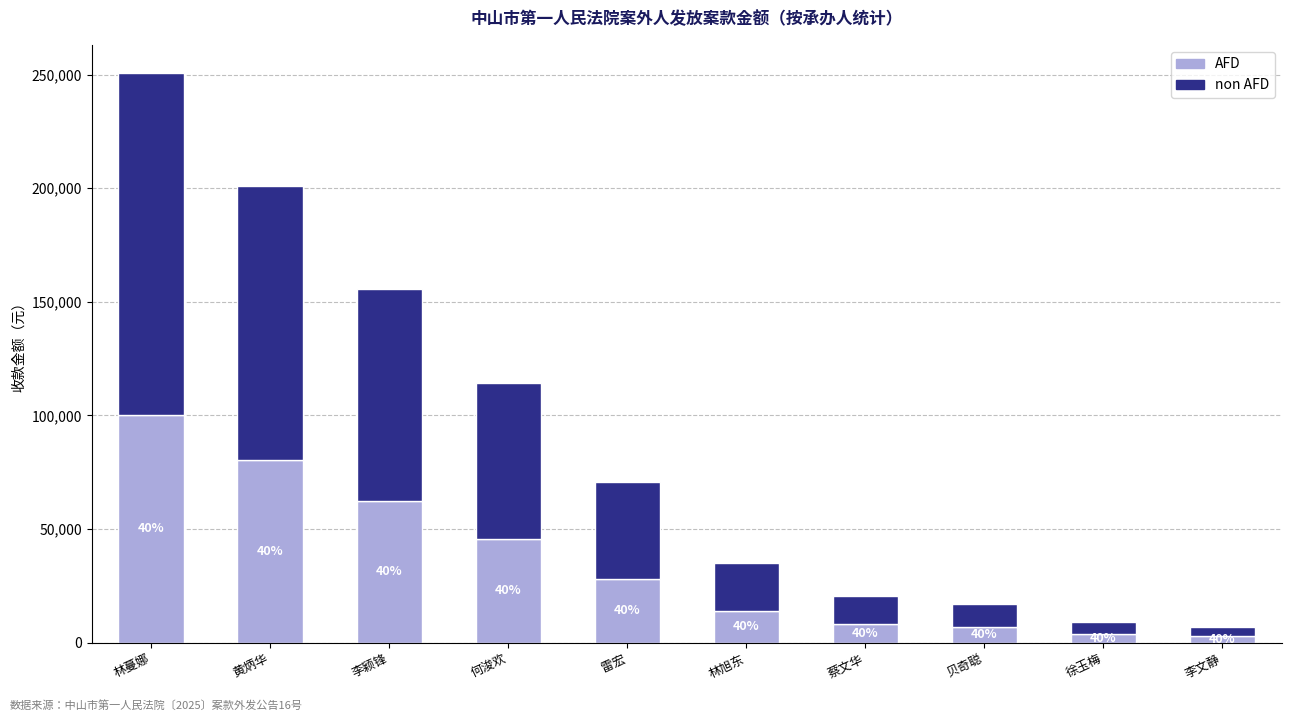

At which label does non AFD first exceed 42291?

林蔓娜